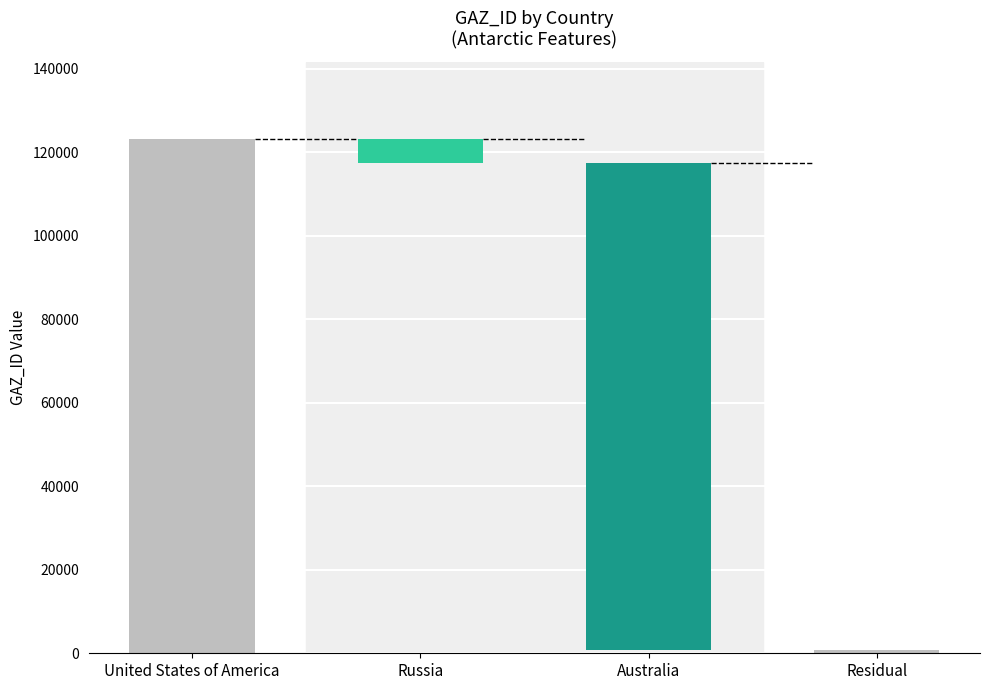

How many data points in GAZ_ID are above 117348?

1